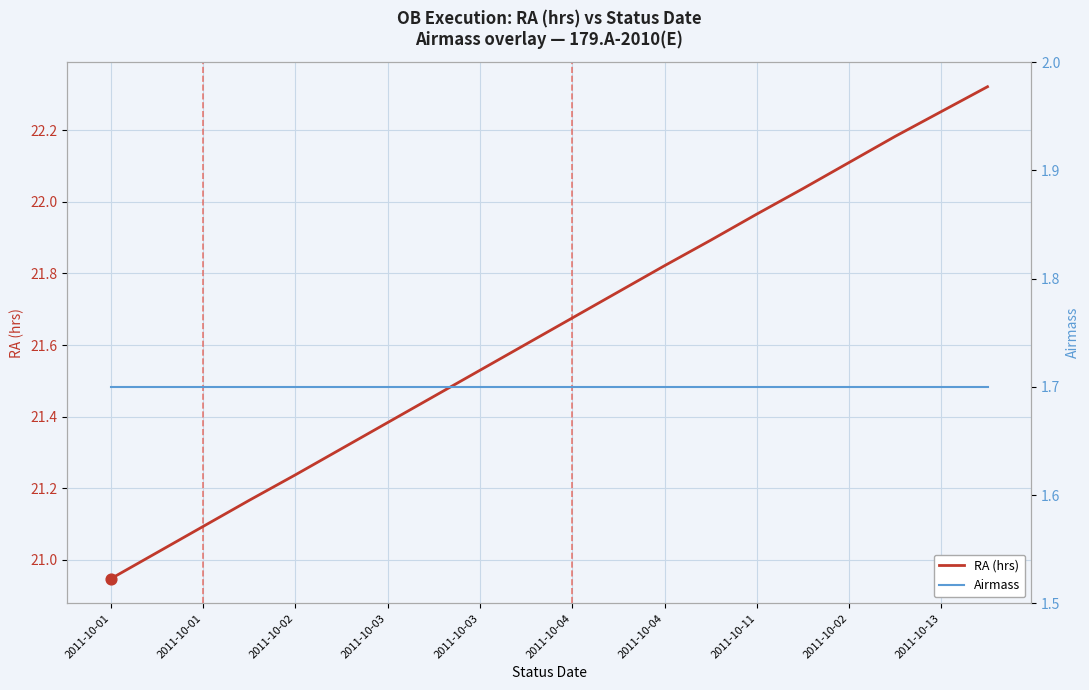

Which series reaches the maximum Y coordinate?

RA (hrs)